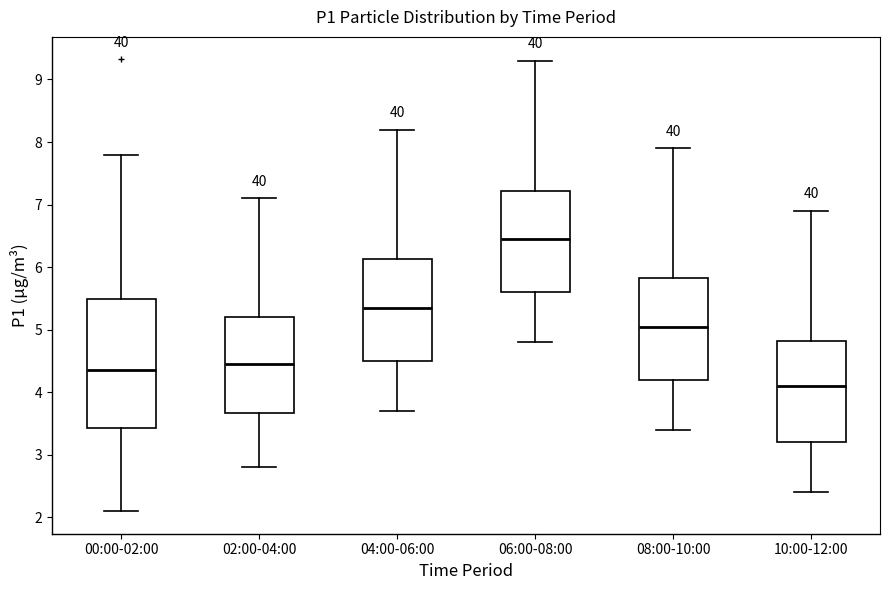

Which box is the tallest, from its lower edge to its upper edge?

00:00-02:00